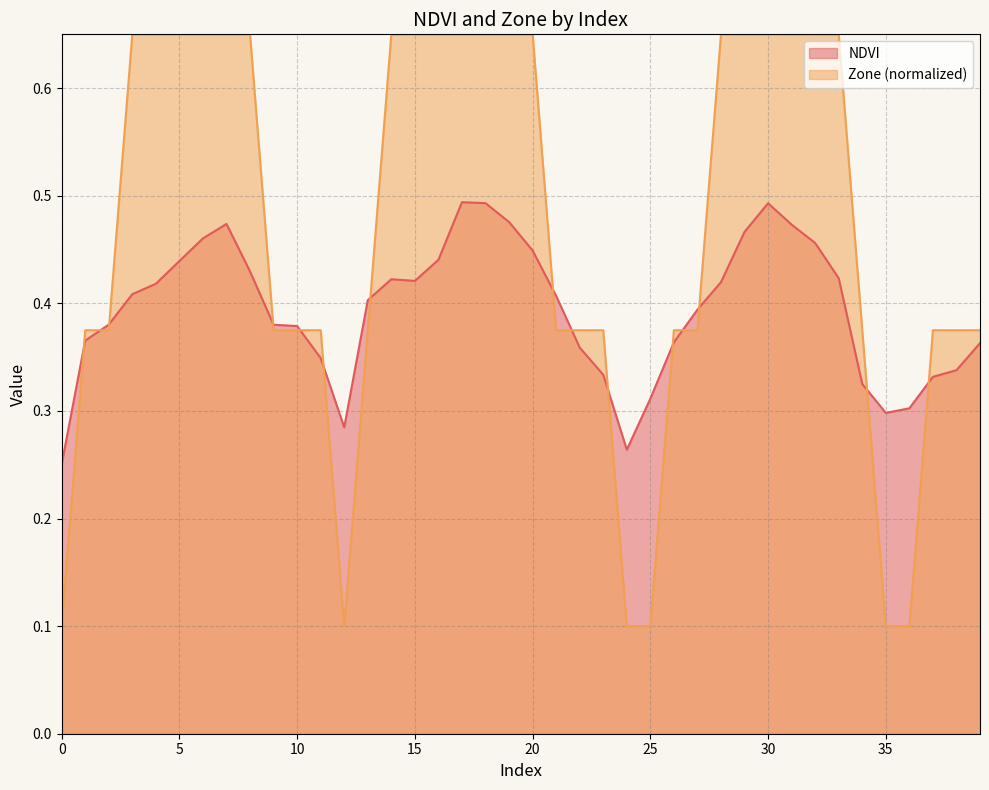

What is the difference between the highest and lowest values at 8?

0.2